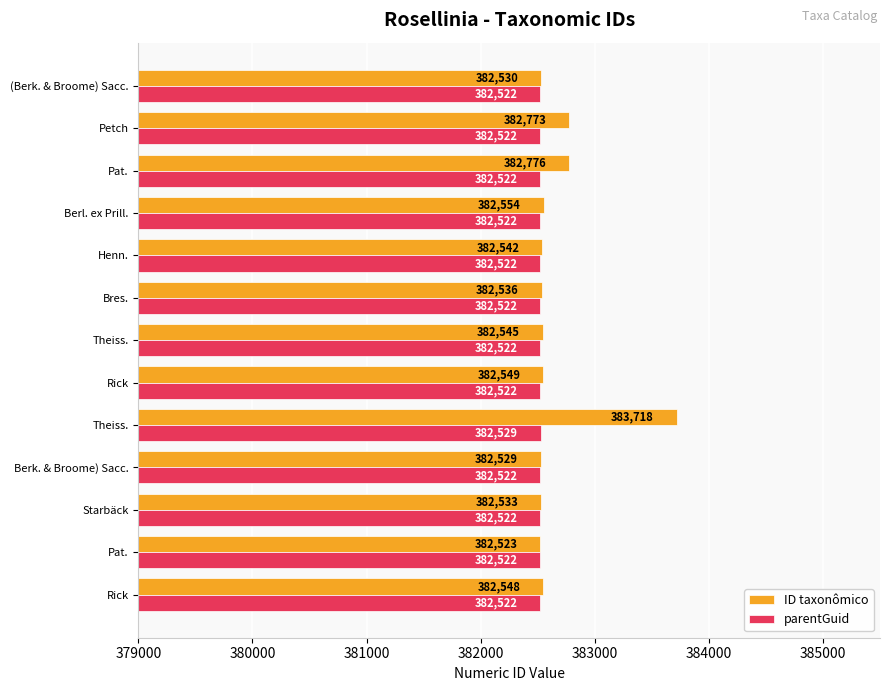

How many values in the parentGuid series exceed 382522?

1